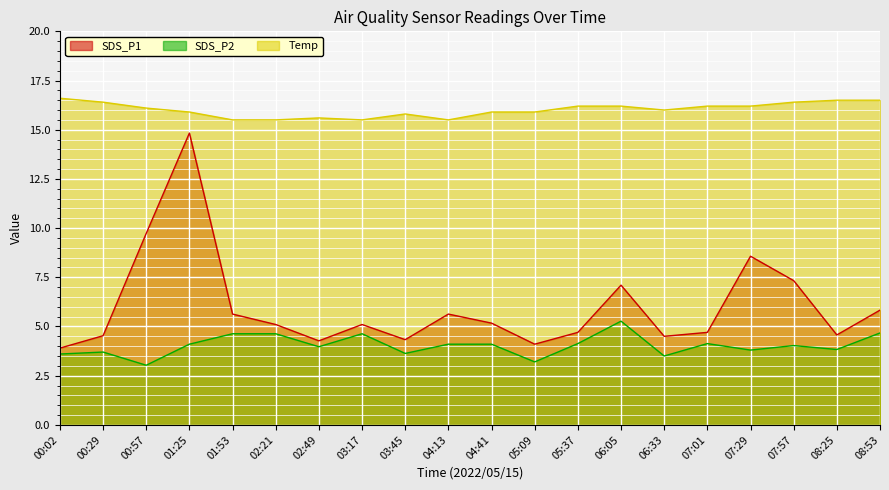

List the series in order of their overall mean, highest first.

Temp, SDS_P1, SDS_P2